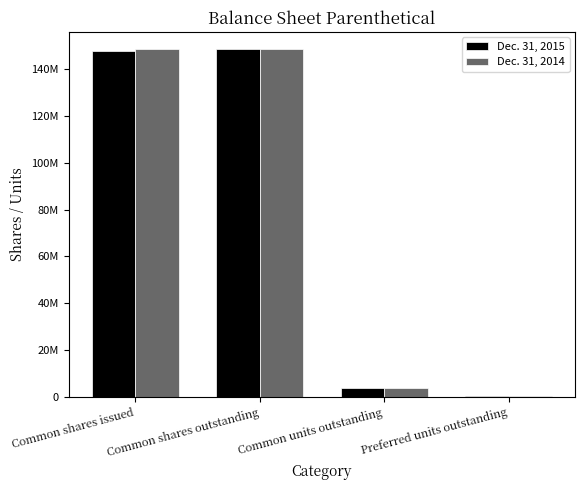

What are all the series names shown in the legend?

Dec. 31, 2015, Dec. 31, 2014